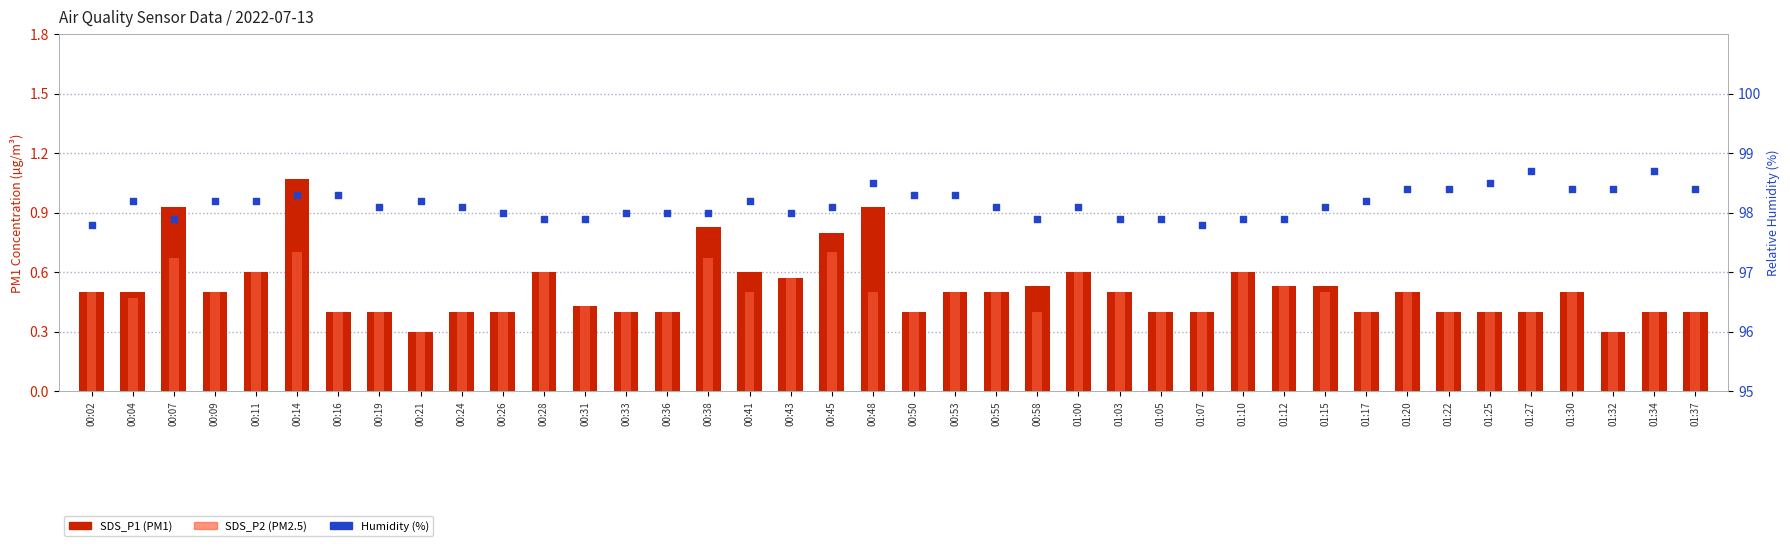

At which category is the sum across all series the highest?

00:14